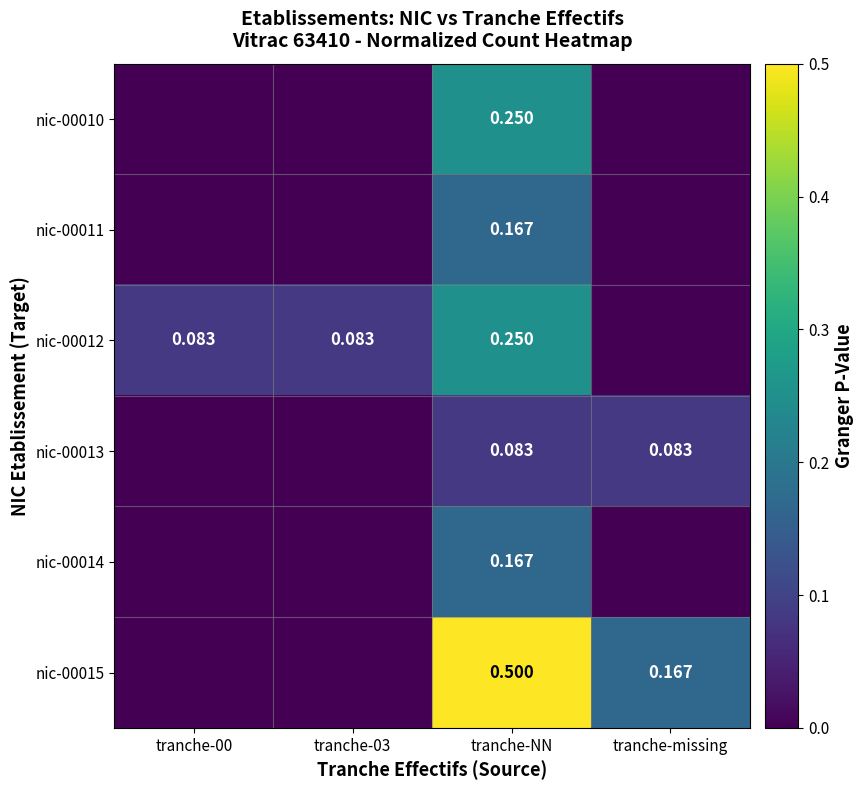

What is the difference between the highest and lowest values at tranche-missing?

0.2